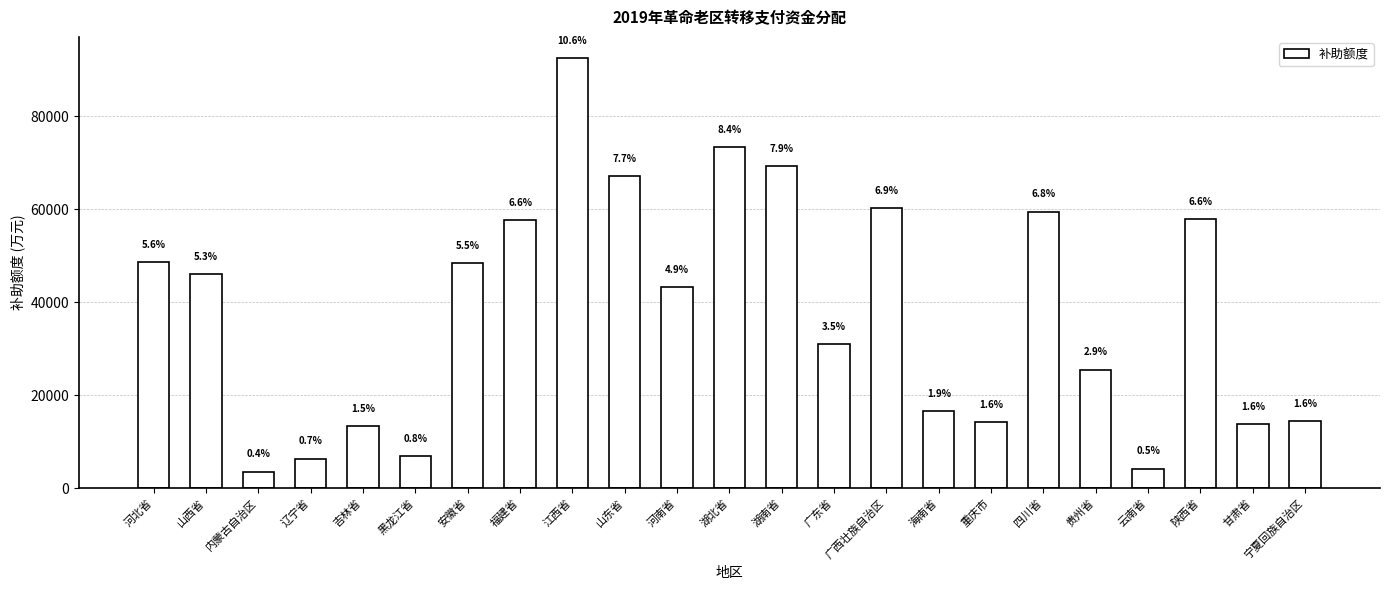

Which has a higher value, 山东省 or 江西省?

江西省